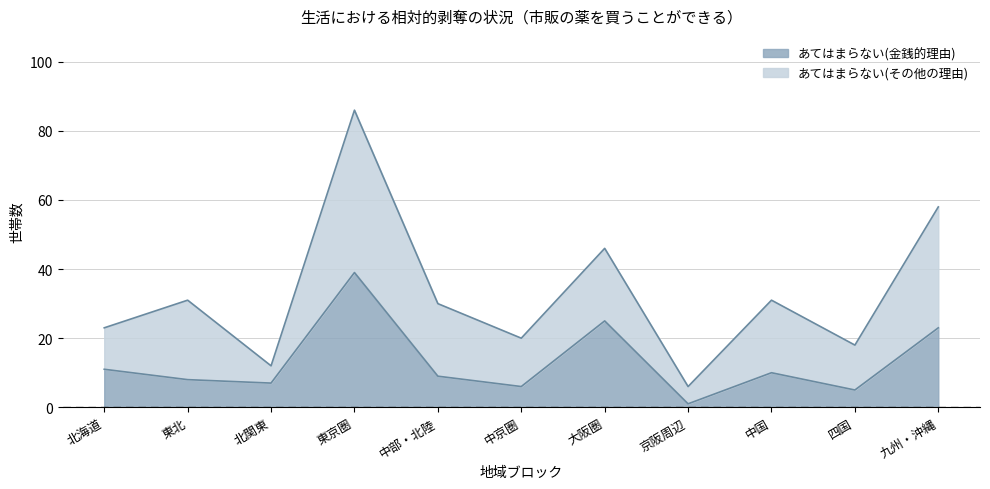

What is the minimum value shown in the chart?

1